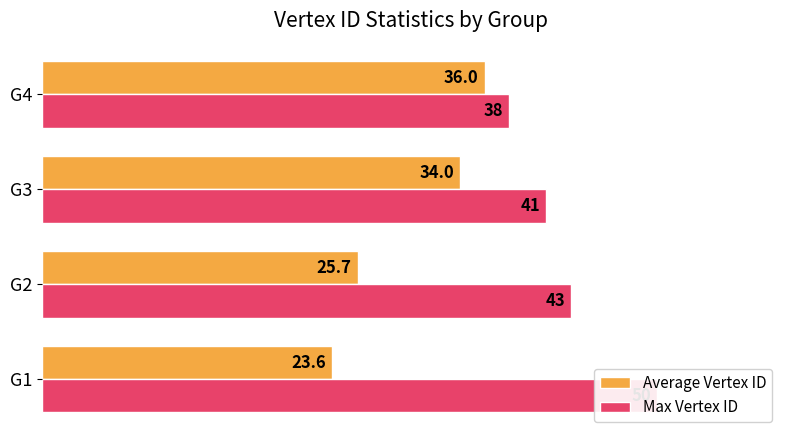

Reading left to right, transcribe all the data shown in this chart.

Average Vertex ID: 23.6	25.7	34.0	36.0
Max Vertex ID: 50.0	43.0	41.0	38.0